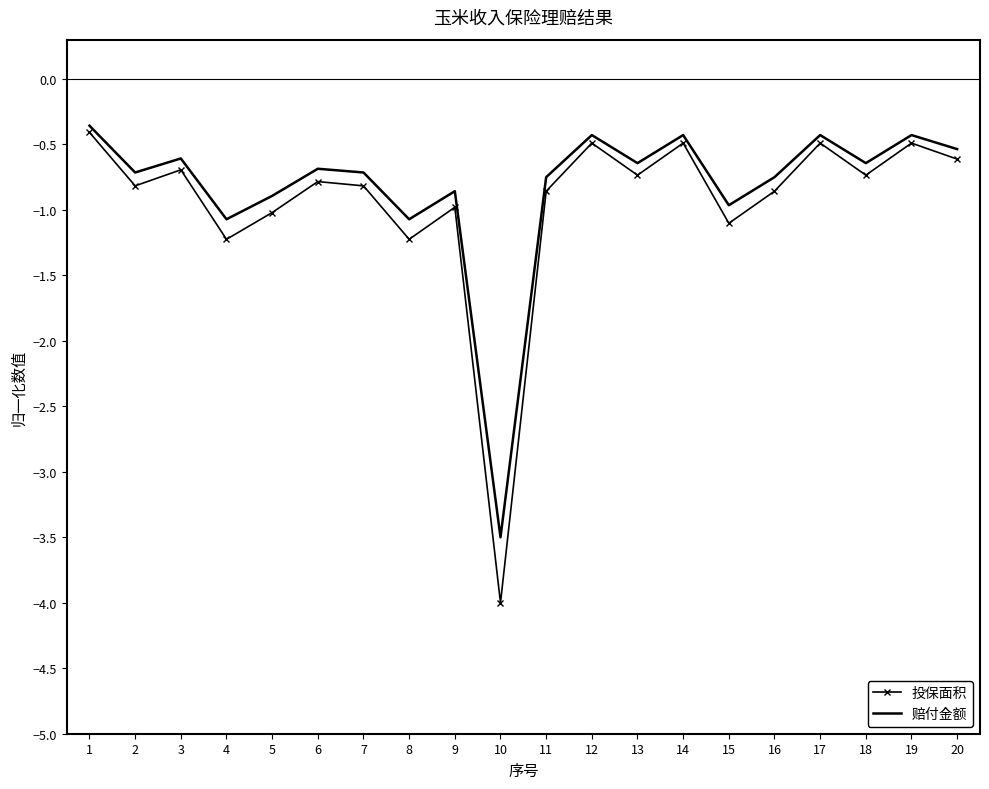

Count the number of data series in this chart.

2